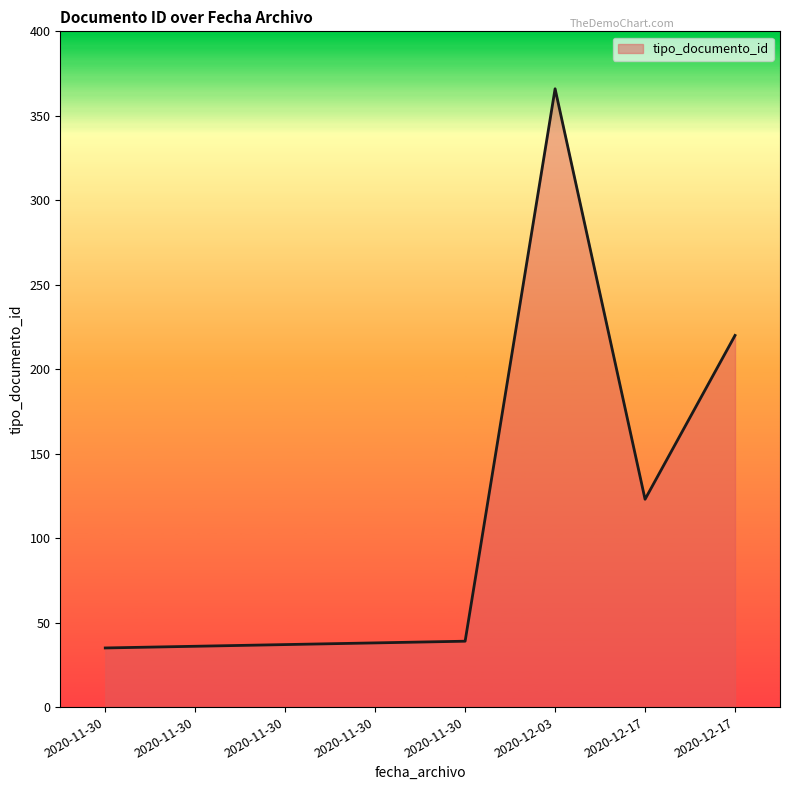

What is the ratio of the value at 2020-11-30 to the value at 2020-11-30?

1.0